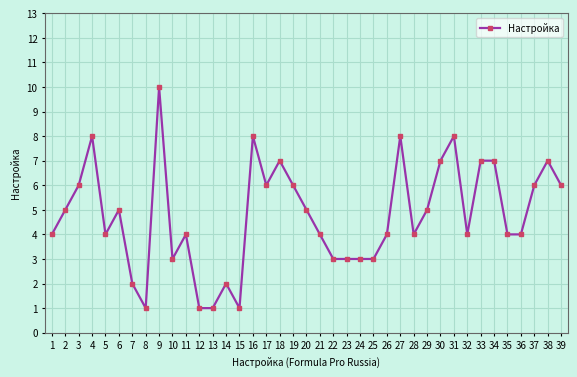

The value at 10 is 5. True or false?

False